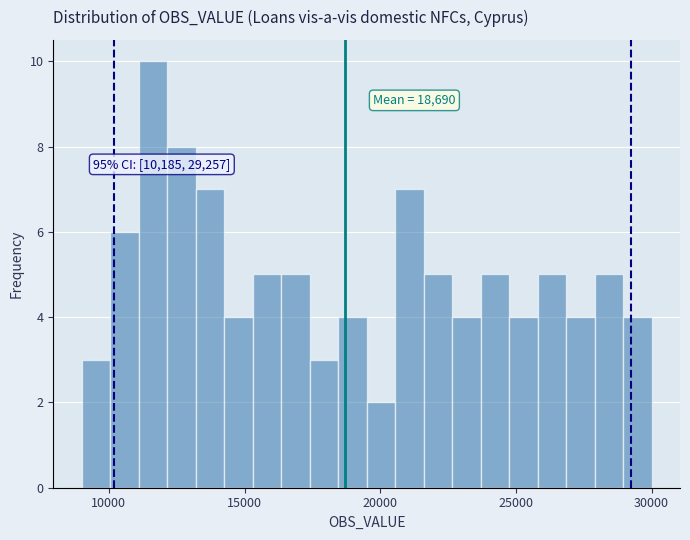

Around what value on the x-axis is the tallest bar? Give the approximate position of its centre, as read against the axis.

11500